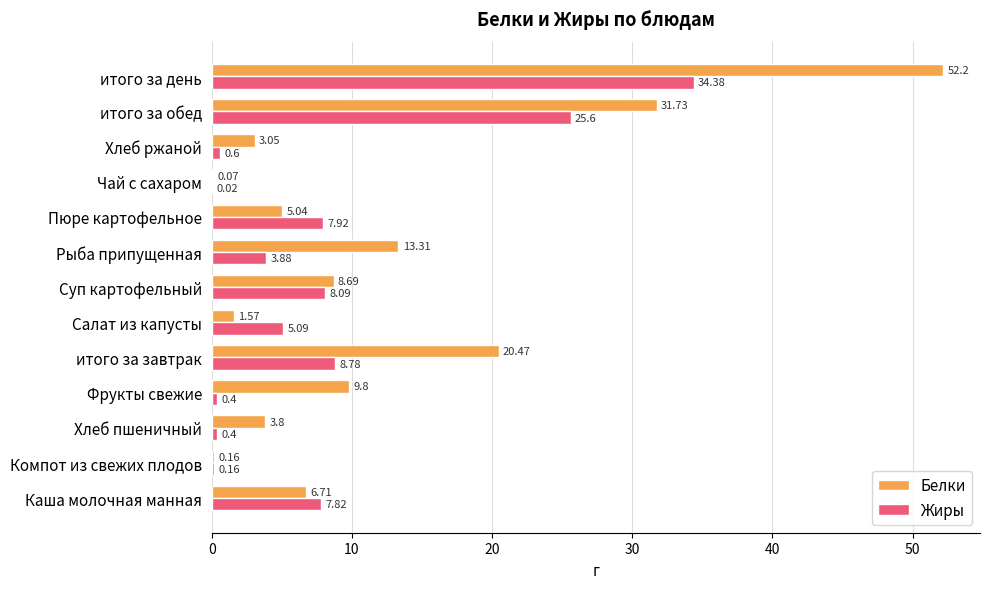

Is the value of Жиры at итого за день greater than the value of Белки at Рыба припущенная?

Yes